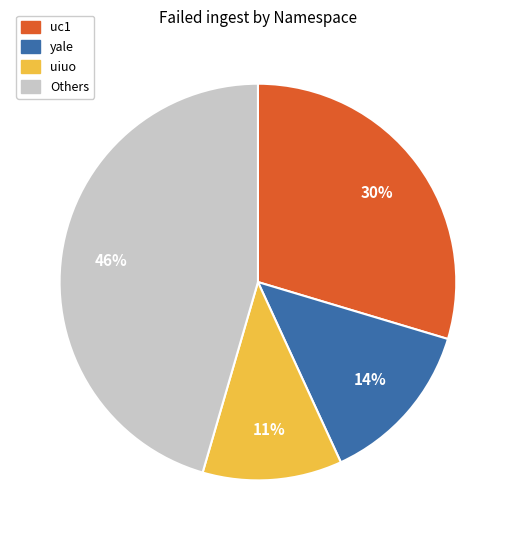

To the nearest percent, what is the average slice percentage?

25%